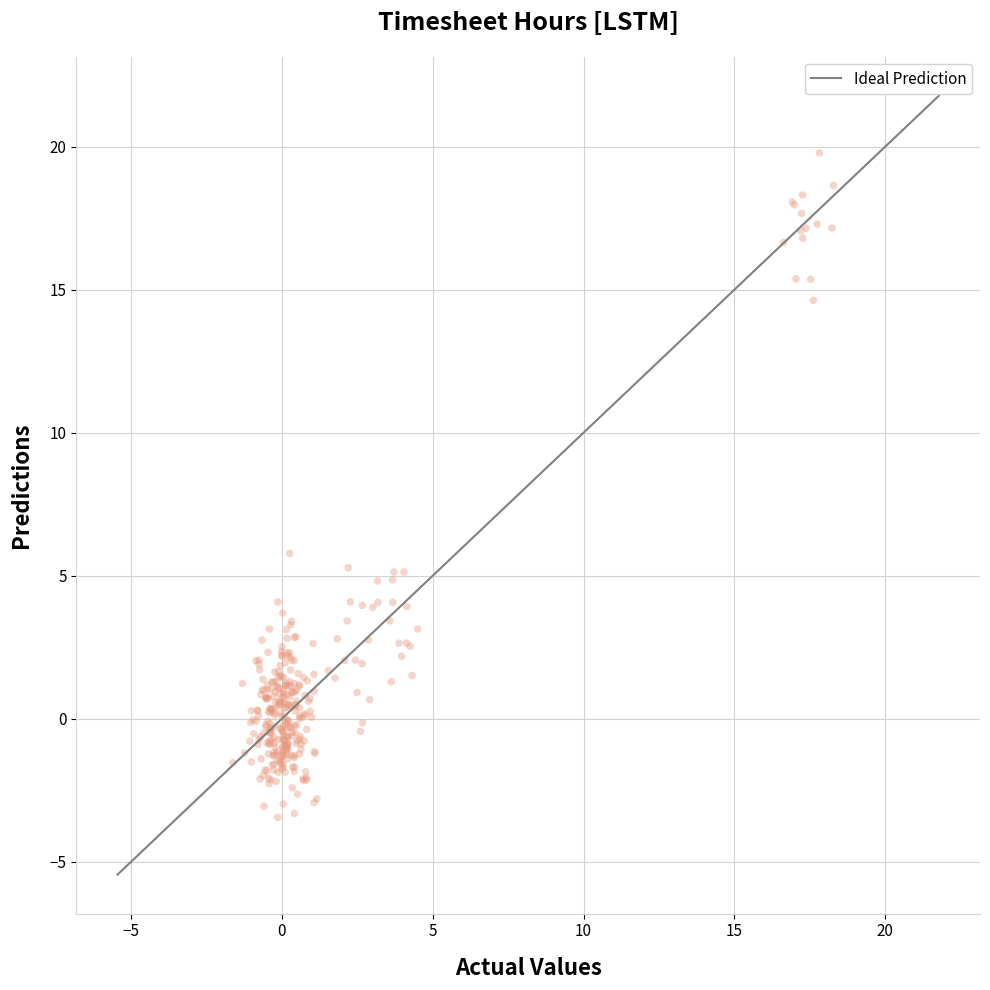

What Y value in the scatter plot is closest to 8?

5.8